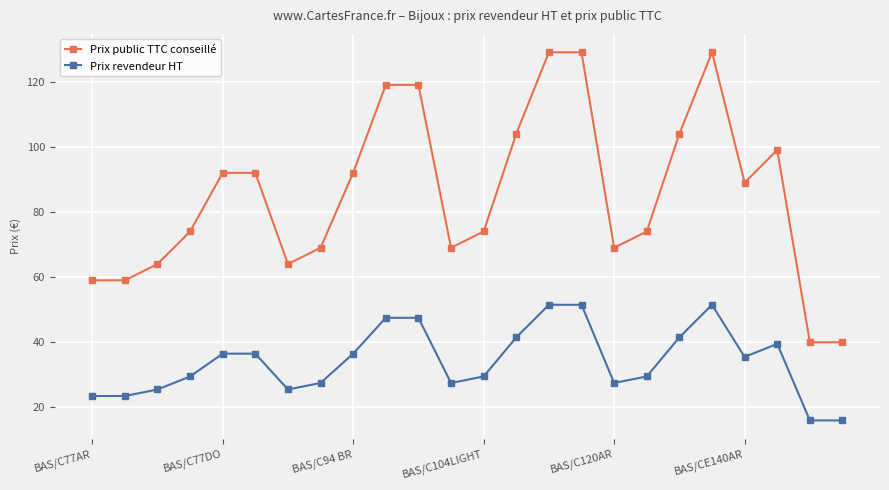

What is the value of the Prix revendeur HT point at the 16th from the left?

51.5